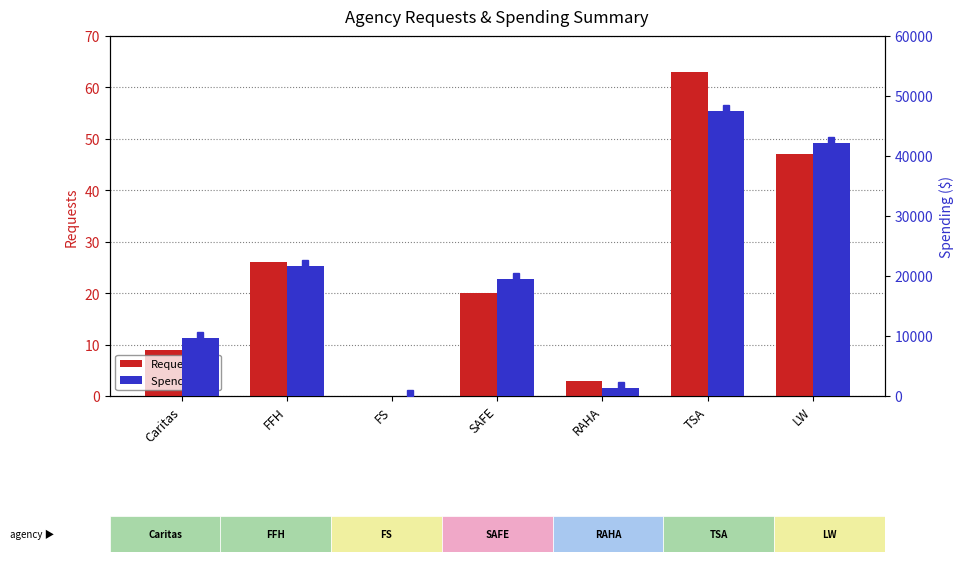

Reading left to right, what are all the values shown in this chart?

Requests: Caritas=9.0	FFH=26.0	FS=0.0	SAFE=20.0	RAHA=3.0	TSA=63.0	LW=47.0
Spending ($): Caritas=9669.5	FFH=21742.1	FS=0.0	SAFE=19532.6	RAHA=1391.6	TSA=47504.8	LW=42233.8